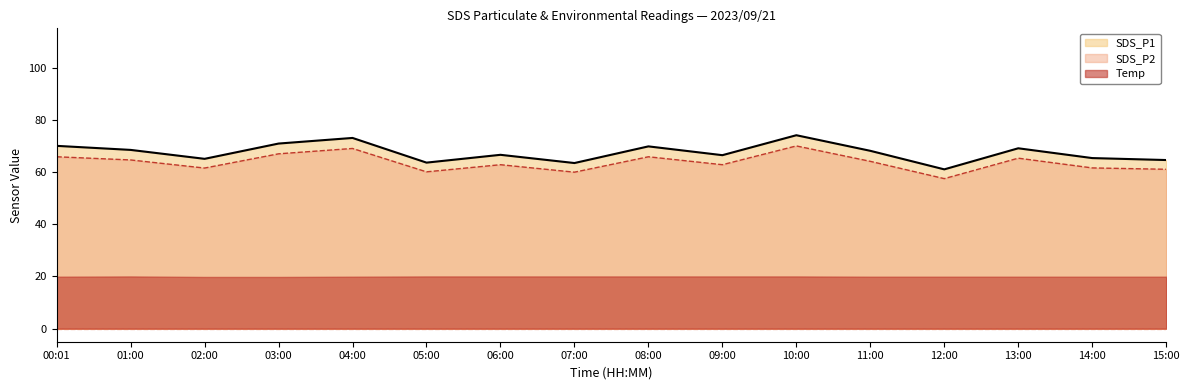

Is the value of SDS_P1 at 15:00 greater than the value of SDS_P2 at 01:00?

No